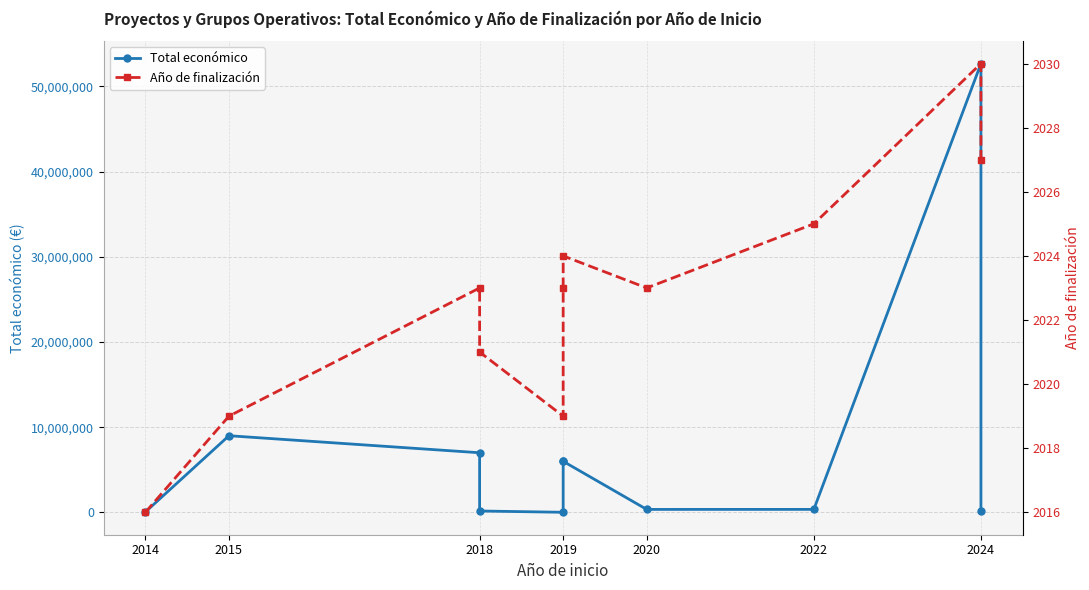

Does the chart display data point markers on the line(s)?

Yes